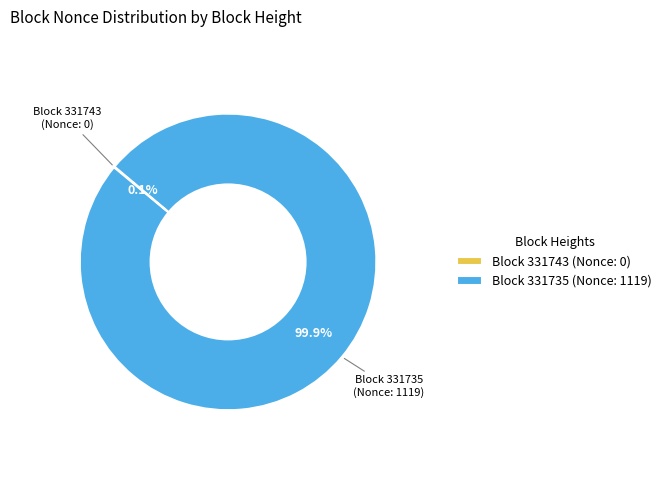

Which category has the biggest portion of the pie?

Block 331735 (Nonce: 1119)